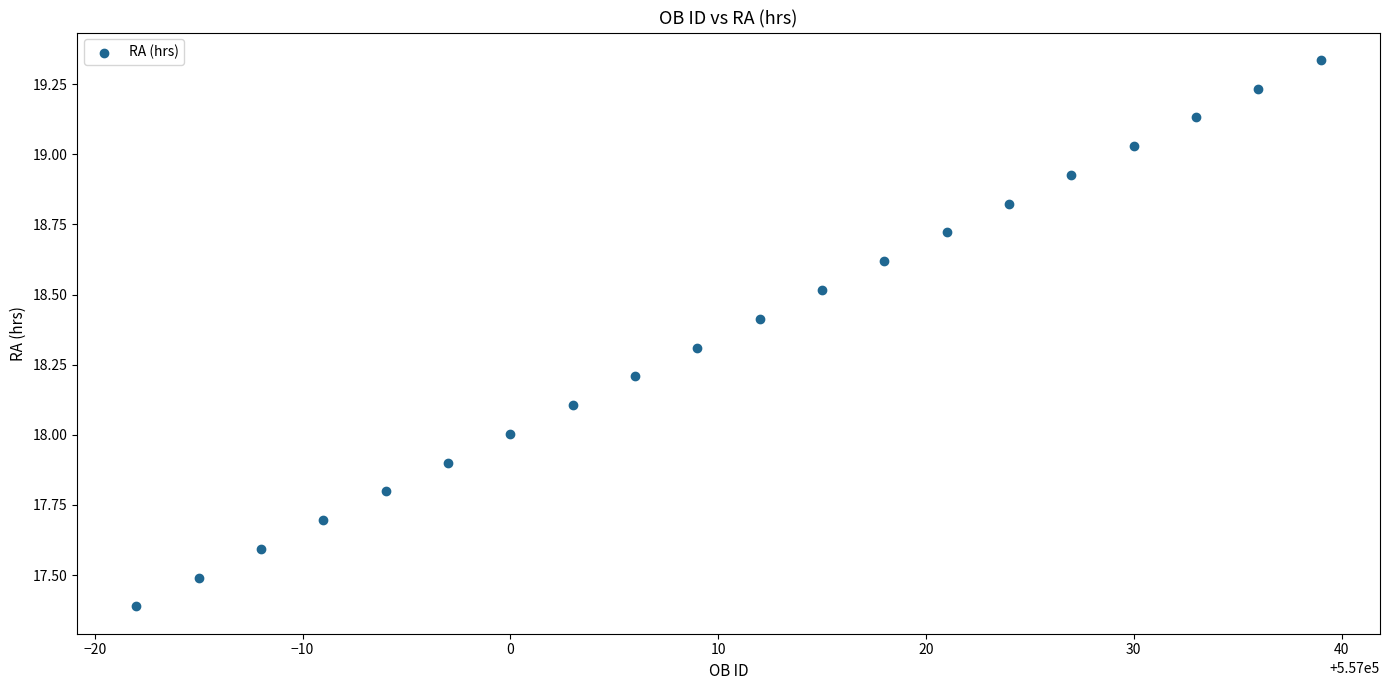

What is the range of Y values (max minus min)?

1.9